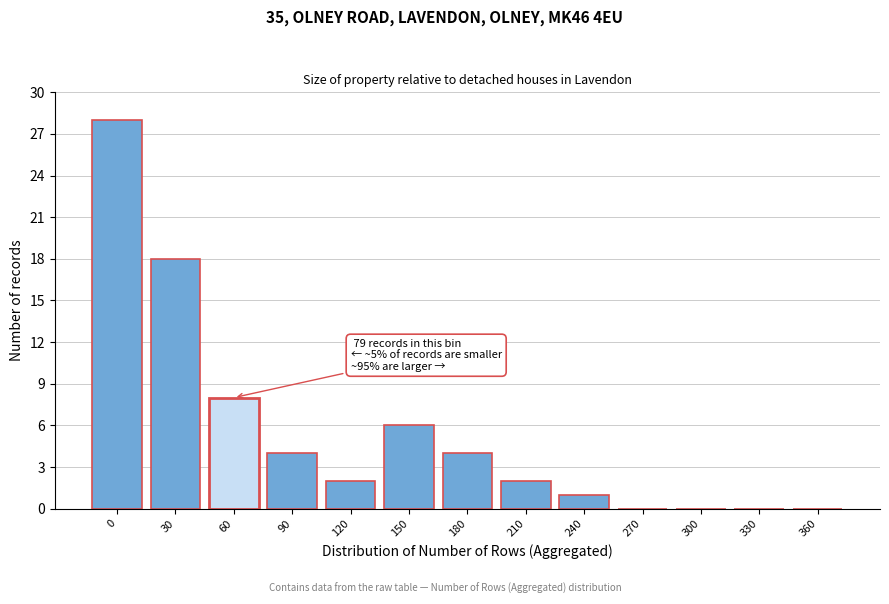

Reading left to right, list all the values displayed in this chart.

0=28	30=18	60=8	90=4	120=2	150=6	180=4	210=2	240=1	270=0	300=0	330=0	360=0